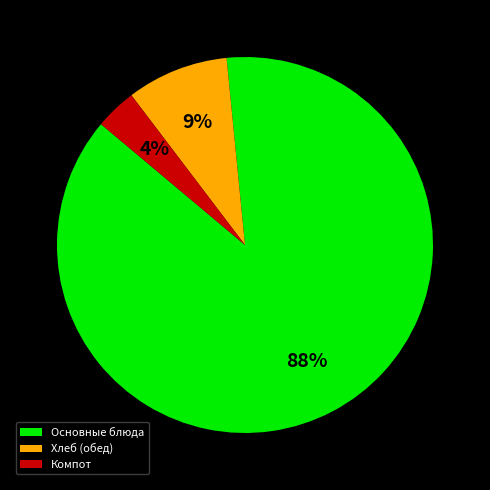

Which category has the biggest portion of the pie?

Основные блюда